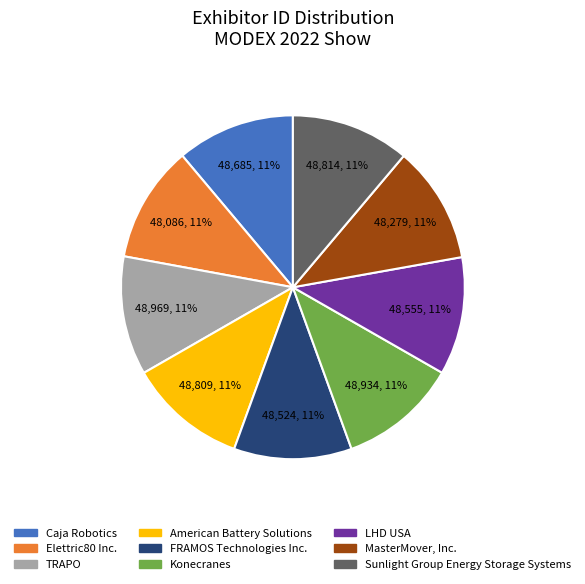

Is there a majority slice in this chart?

No